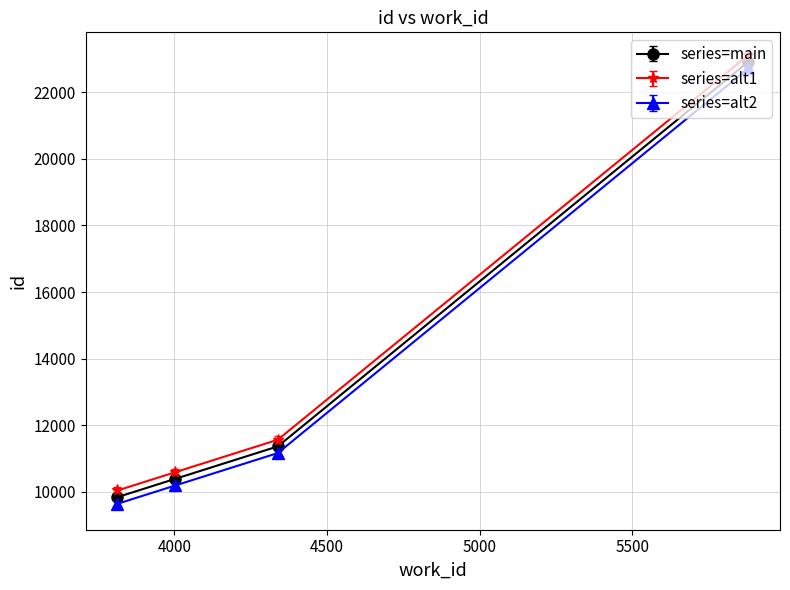

True or false: series=alt2 and series=alt1 cross at least once.

False